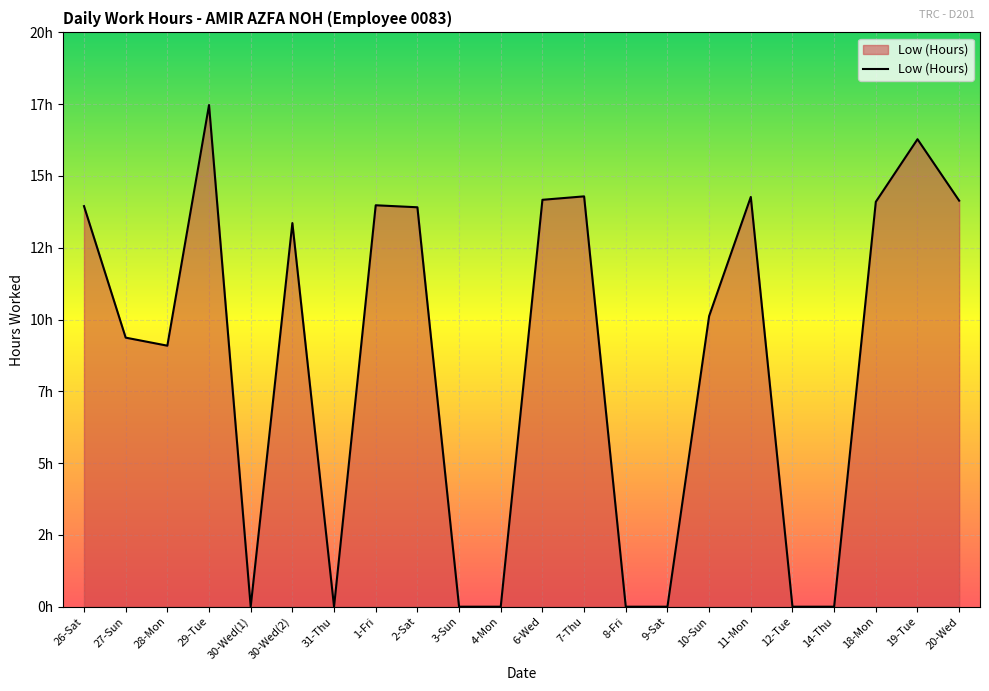

List the labels in order of value, largest first.

29-Tue, 19-Tue, 7-Thu, 11-Mon, 6-Wed, 20-Wed, 18-Mon, 1-Fri, 26-Sat, 2-Sat, 30-Wed(2), 10-Sun, 27-Sun, 28-Mon, 30-Wed(1), 31-Thu, 3-Sun, 4-Mon, 8-Fri, 9-Sat, 12-Tue, 14-Thu